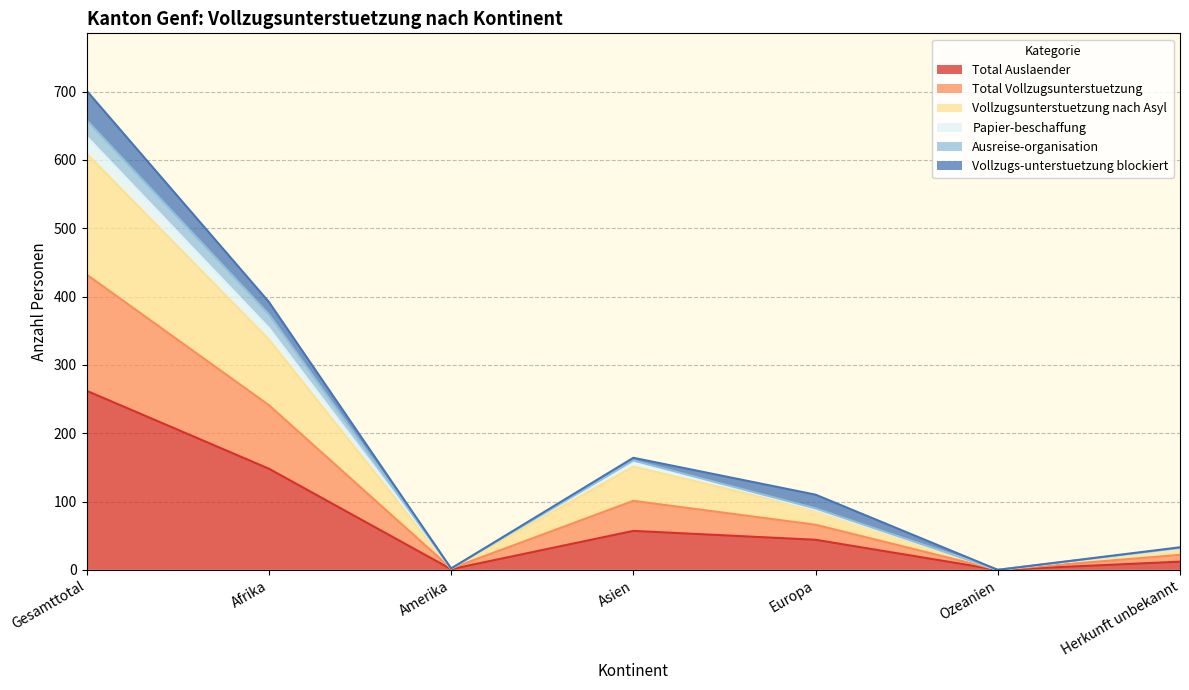

How many lines are shown in the chart?

6